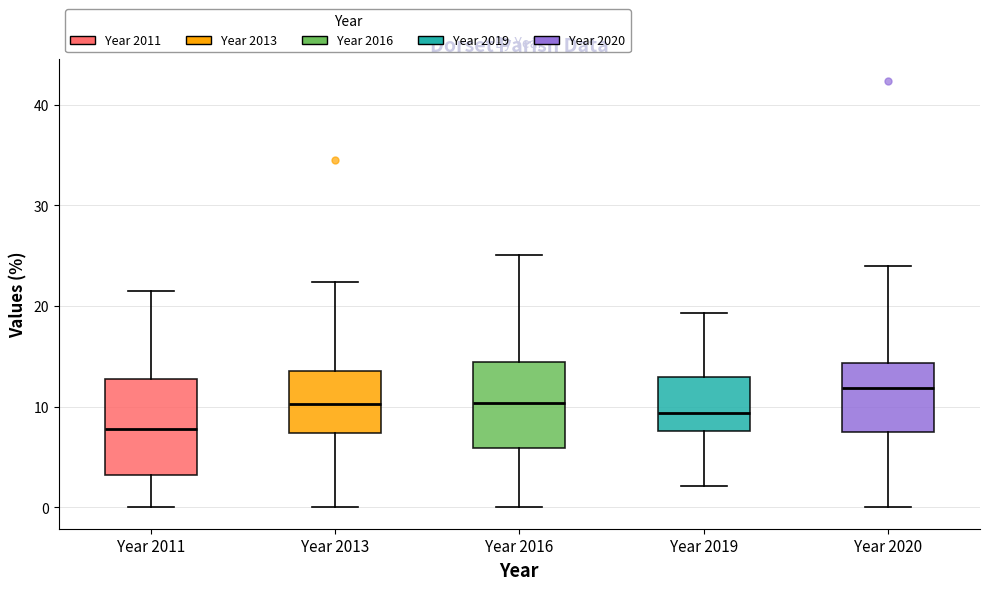

Comparing the boxes themselves (not the whiskers), which one is the tallest?

Year 2011